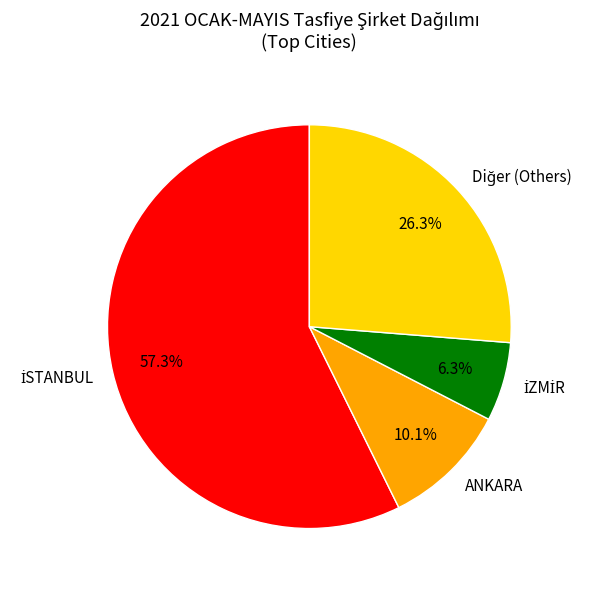

Does any single category account for the majority?

Yes